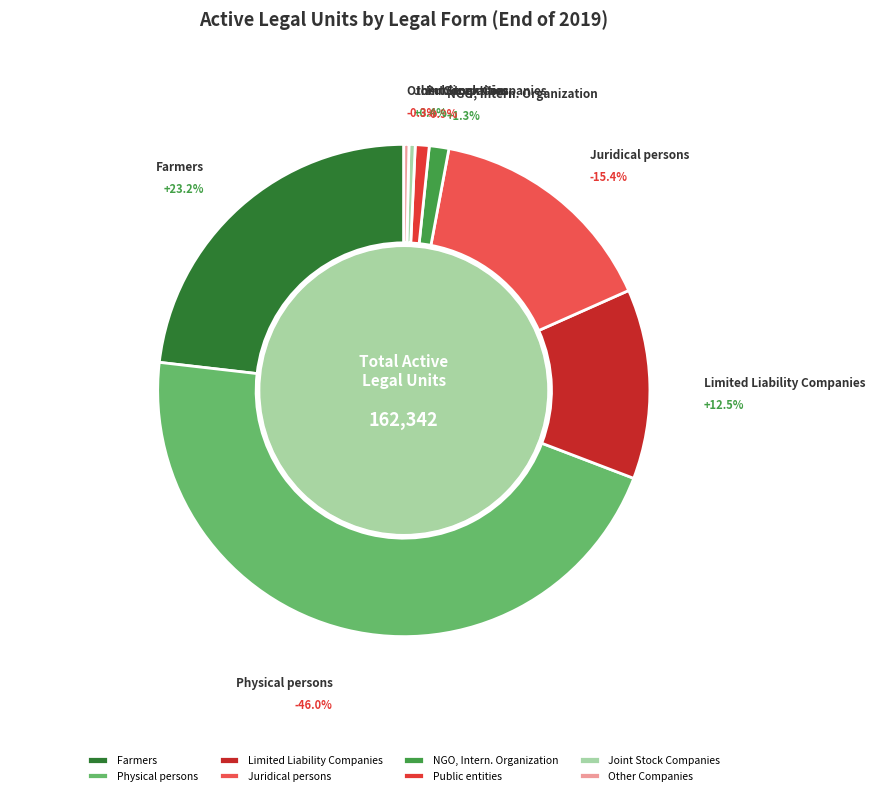

What percentage do NGO, Intern. Organization and Other Companies together represent?

1.6%